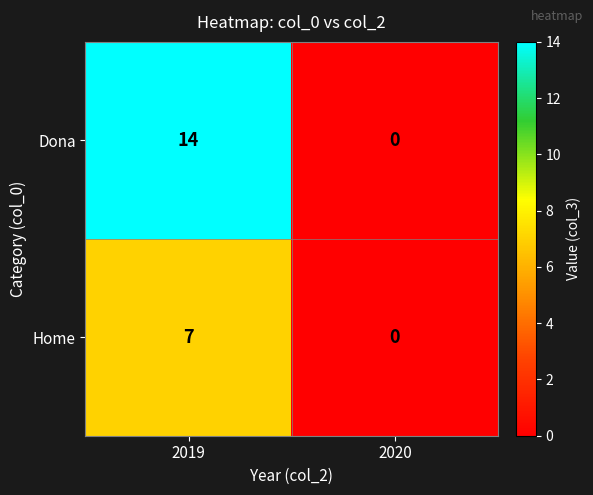

What is the average value of the Home series?

4